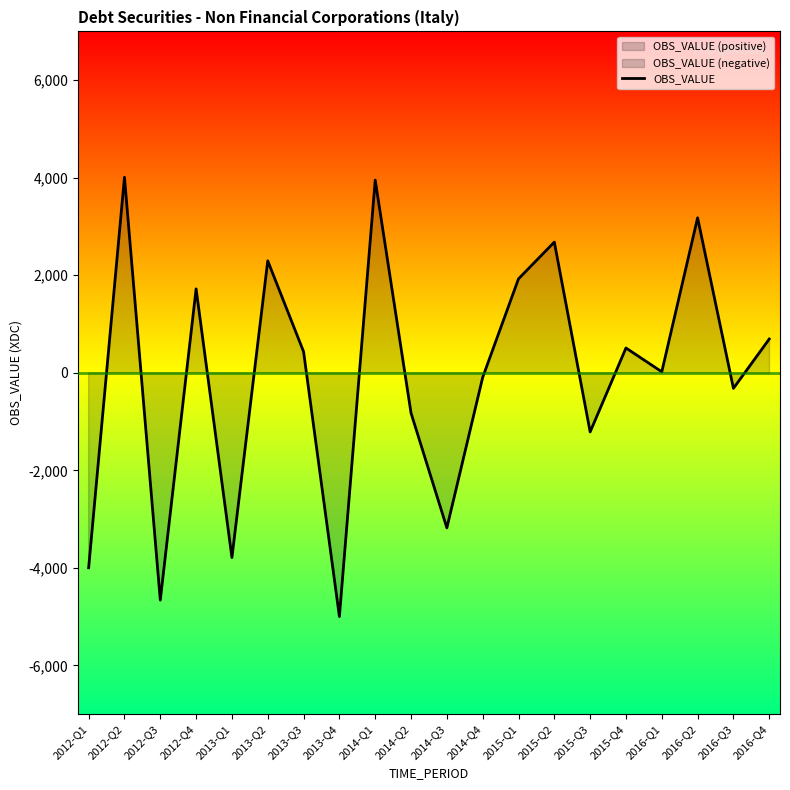

What is the label of the 6th point from the right?

2015-Q3